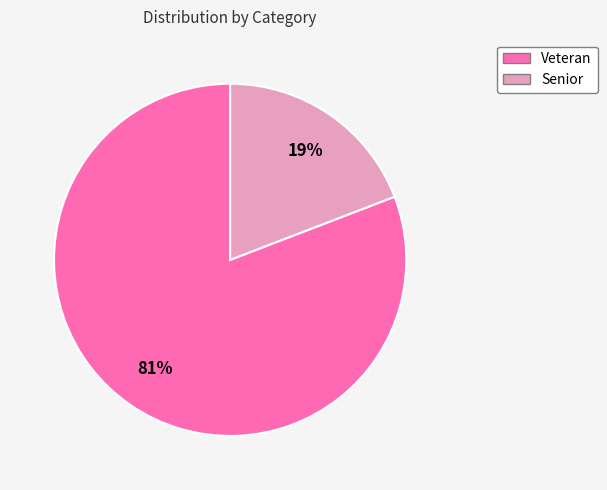

To the nearest percent, what portion does Veteran represent?

81%